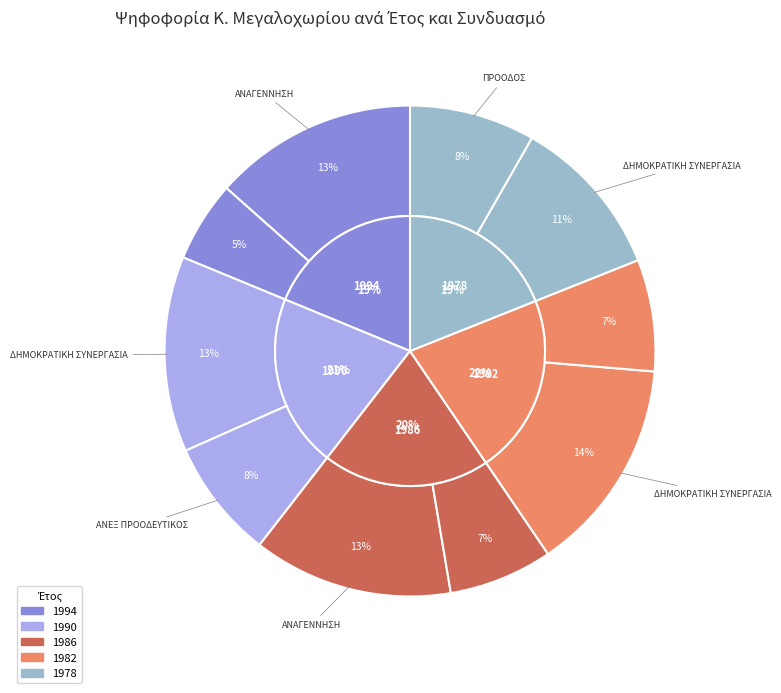

Is 1978 ΔΗΜΟΚΡΑΤΙΚΗ ΣΥΝΕΡΓΑΣΙΑ the majority of the pie?

No